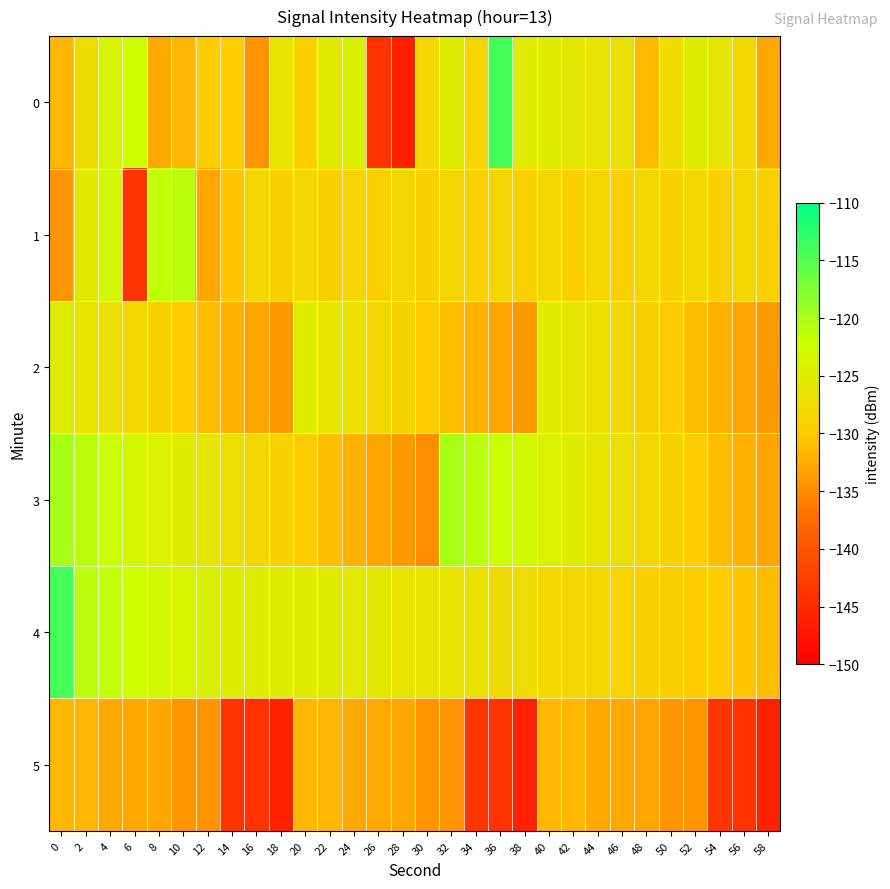

What is the spread (max minus min) of values at 12?

10.3